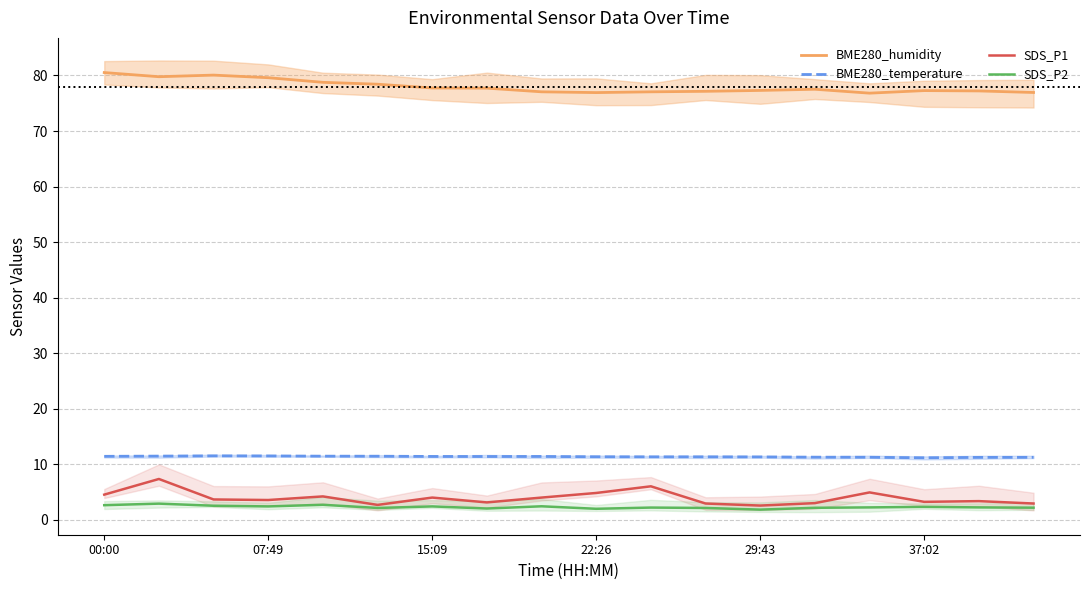

Which series has the widest spread of values?

SDS_P1